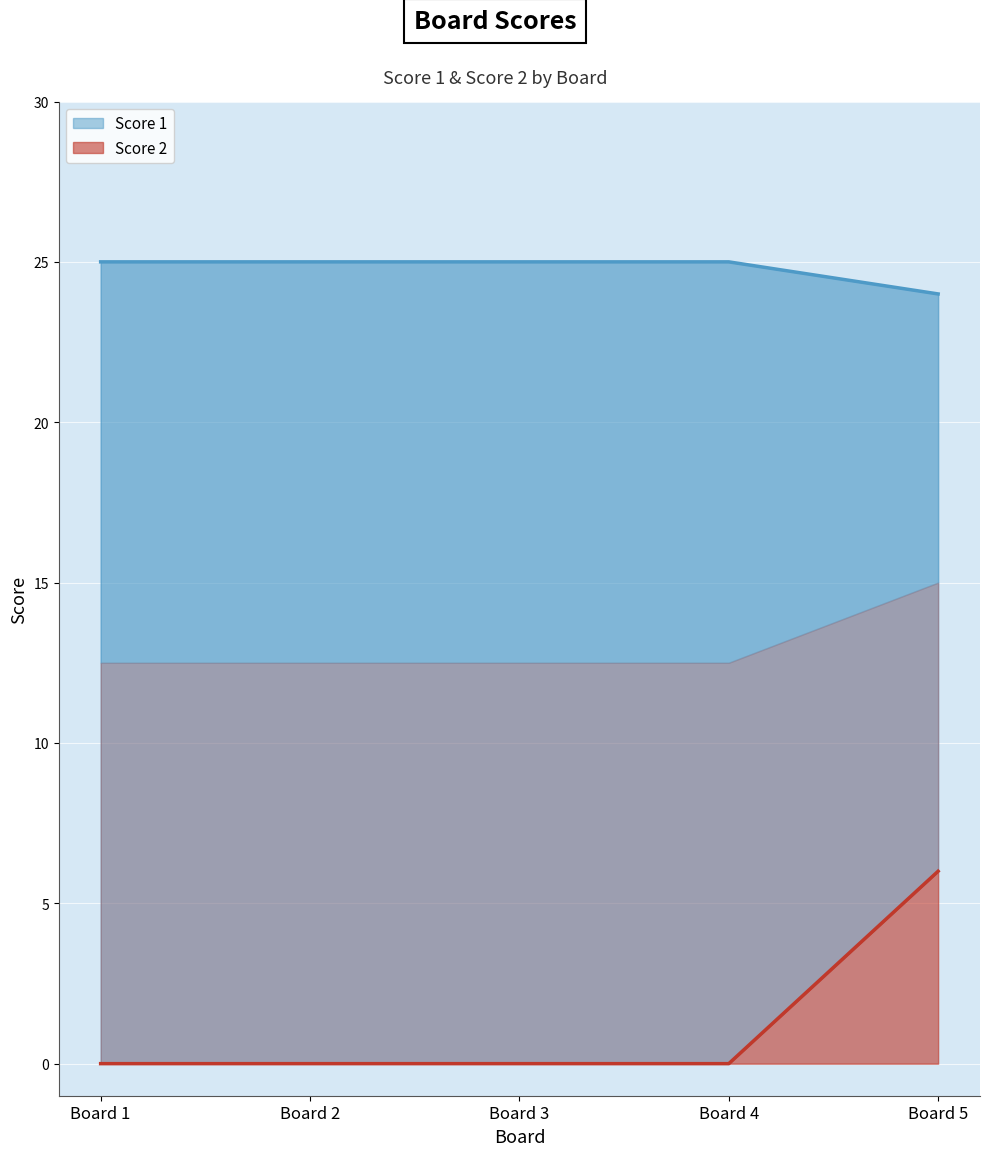

Which series changed the most between Board 2 and Board 3?

Score 1